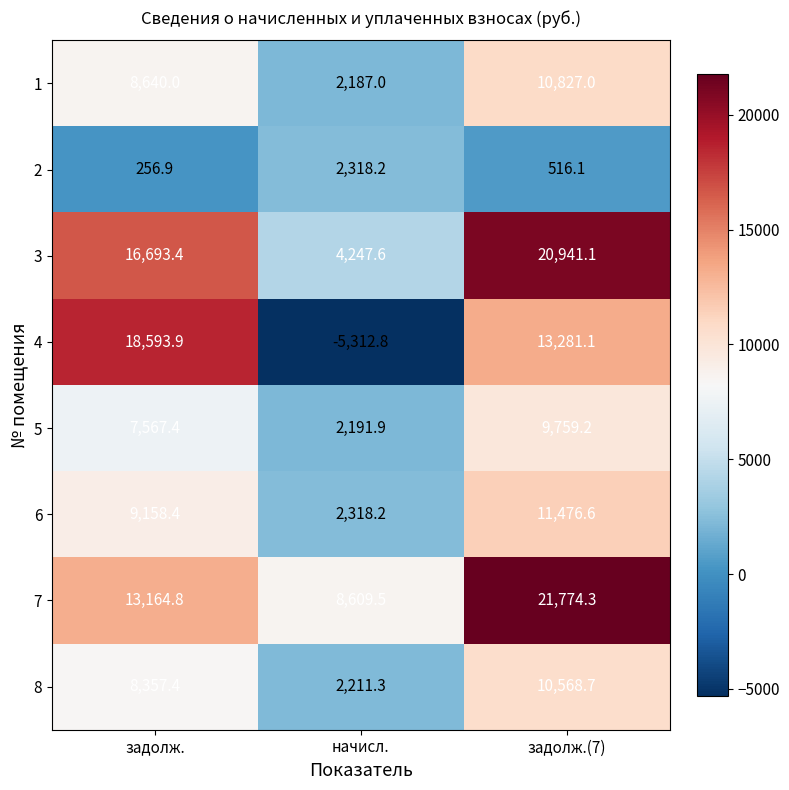

How many distinct data groups are displayed?

8